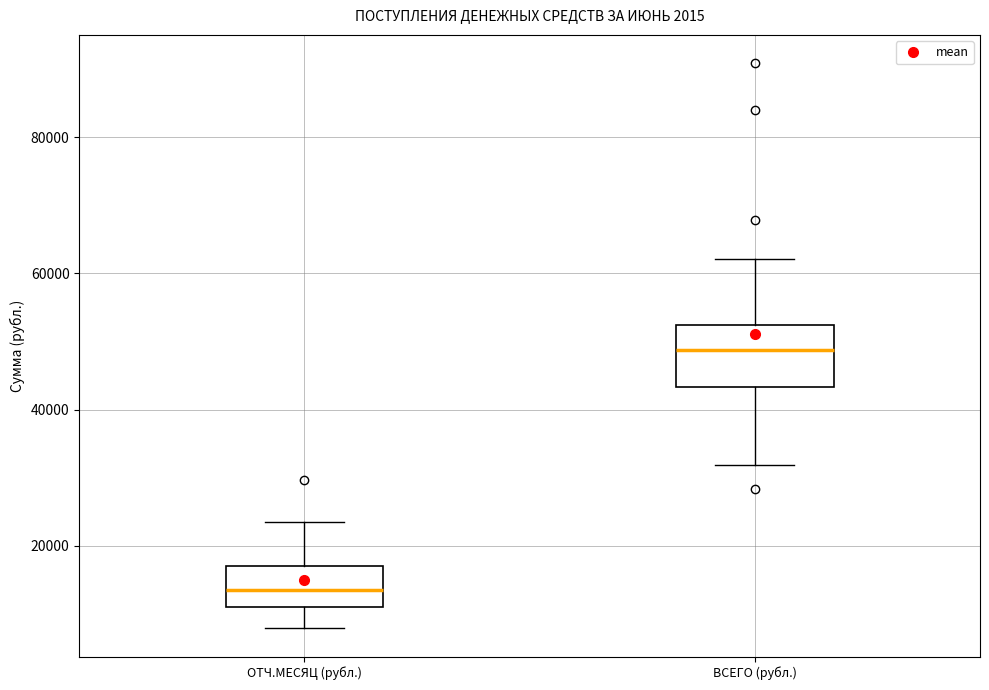

Reading left to right, transcribe this box plot: for each box, give where its median line is, the range the box spans, and where its two whiskers end, as read against the y-axis. The values are not printed on the chart, so give them approximately, as read against the axis.

ОТЧ.МЕСЯЦ (рубл.): median 14000, box 10000 to 16000, whiskers 8000 to 24000
ВСЕГО (рубл.): median 48000, box 44000 to 52000, whiskers 32000 to 62000